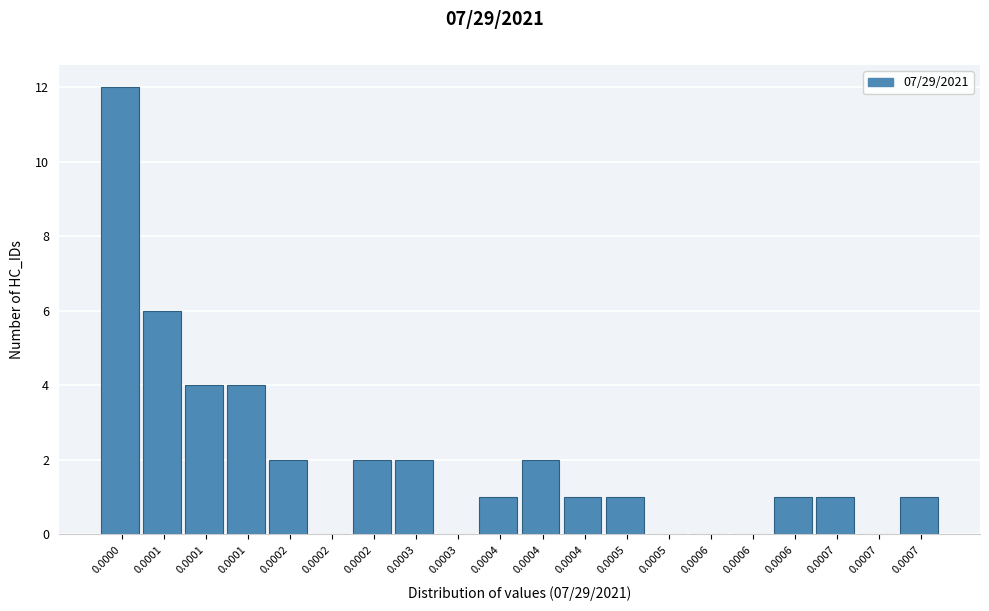

How many categories are shown in the chart?

20